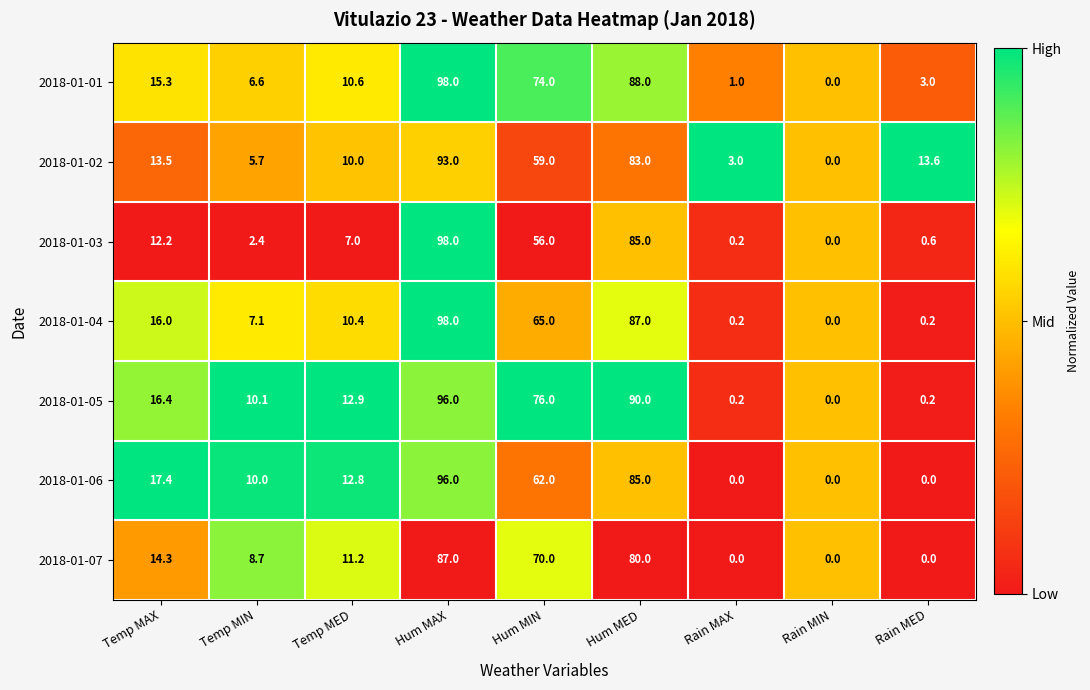

True or false: 2018-01-02 has a value of 4.1 at Rain MED.

False